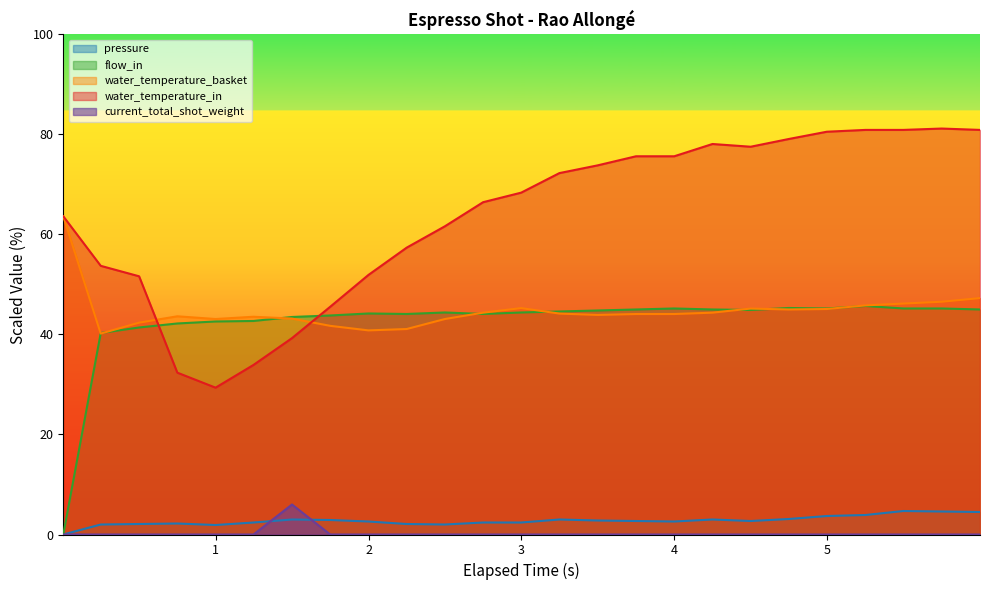

What is the maximum value for flow_in?

45.7